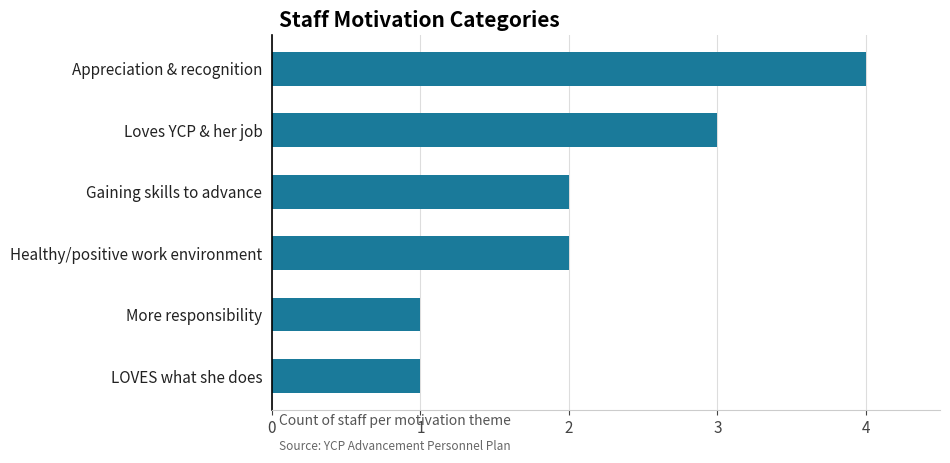

What is the average value?

2